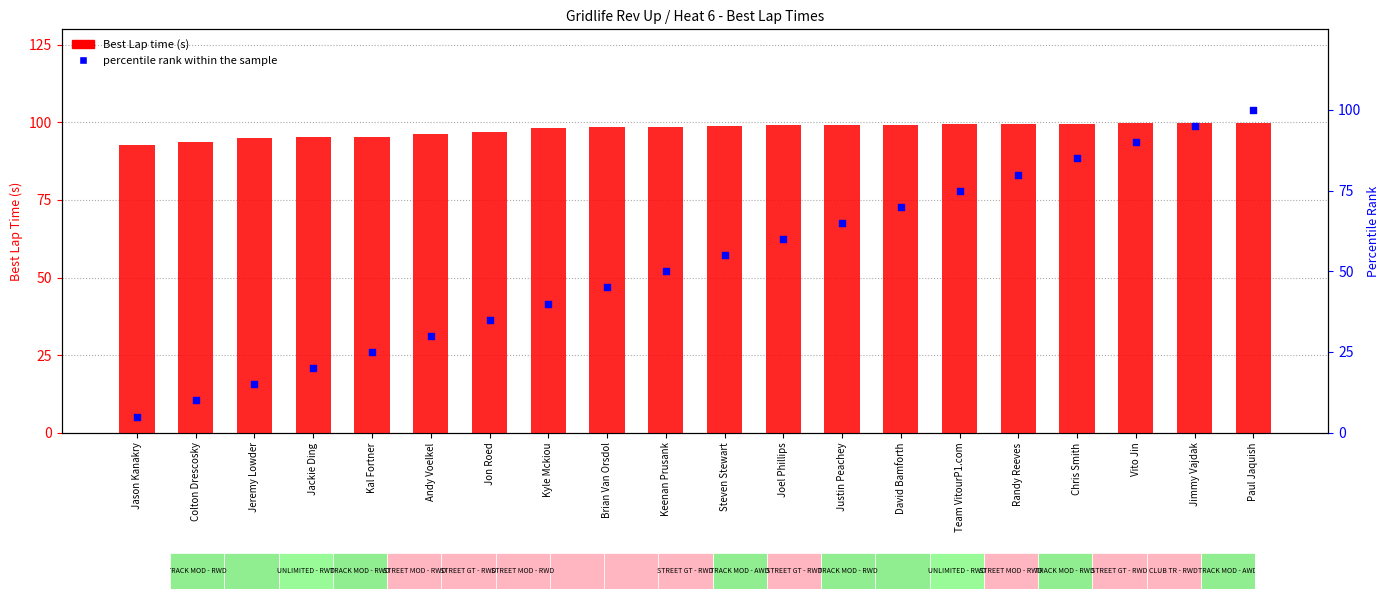

Which series has the largest Y range (max minus min)?

percentile rank within the sample